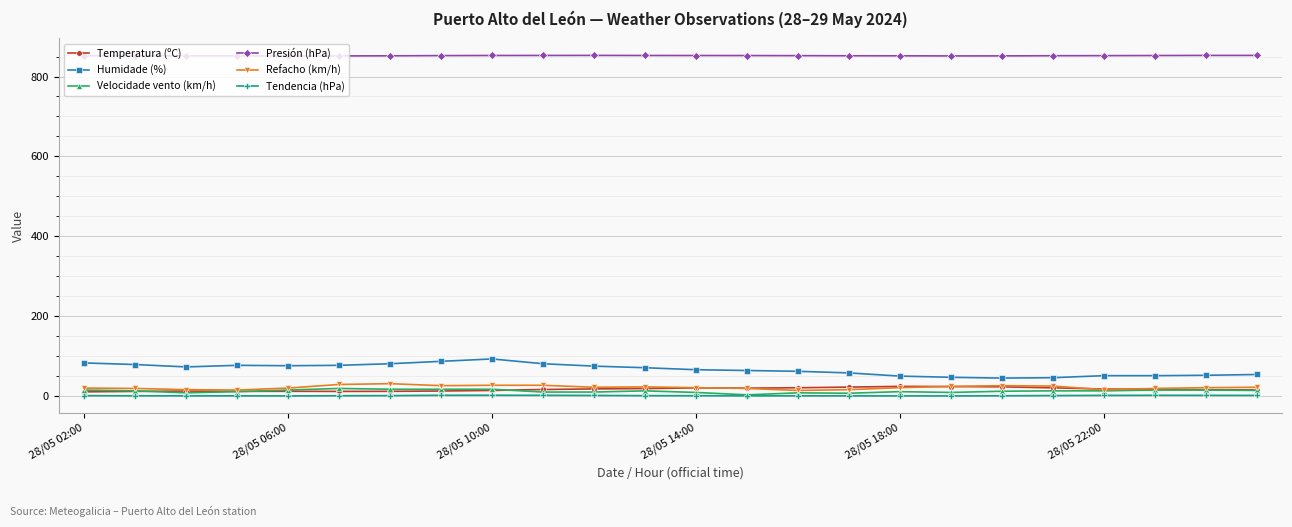

How many lines are shown in the chart?

6